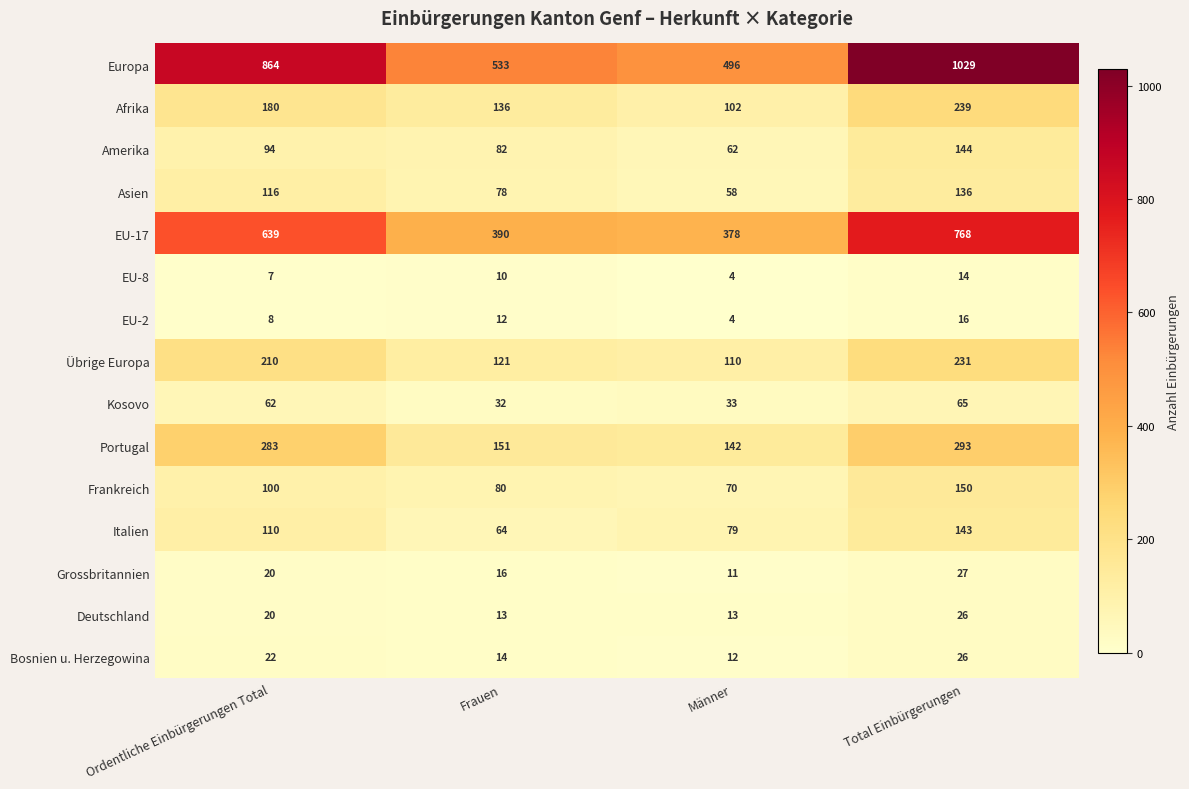

What is the approximate value of EU-2 at Frauen?

12